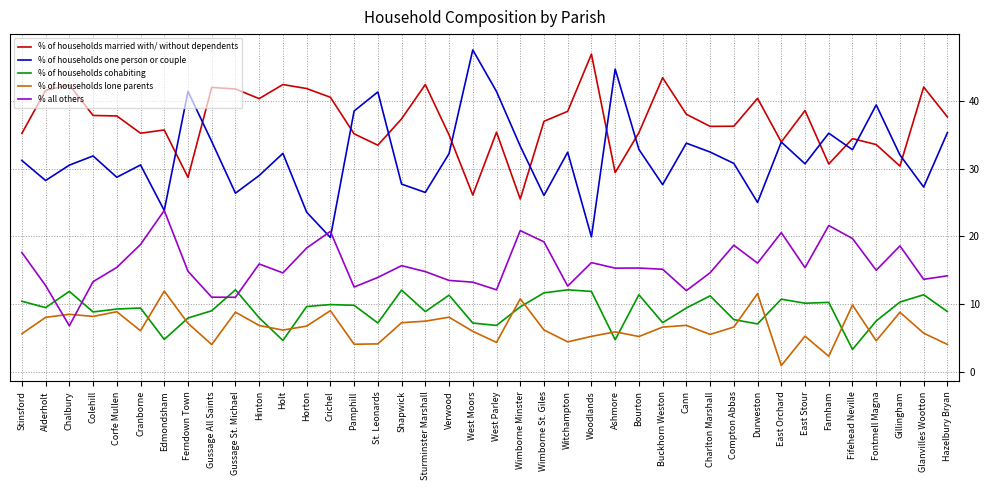

True or false: % of households cohabiting has a value of 11.5 at St. Leonards.

False